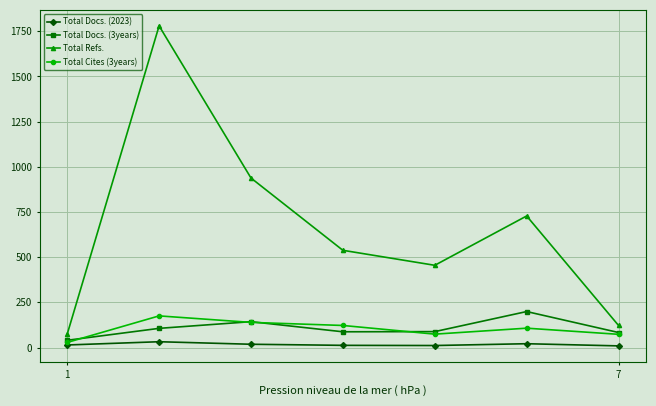

What is the maximum value shown in the chart?

1780